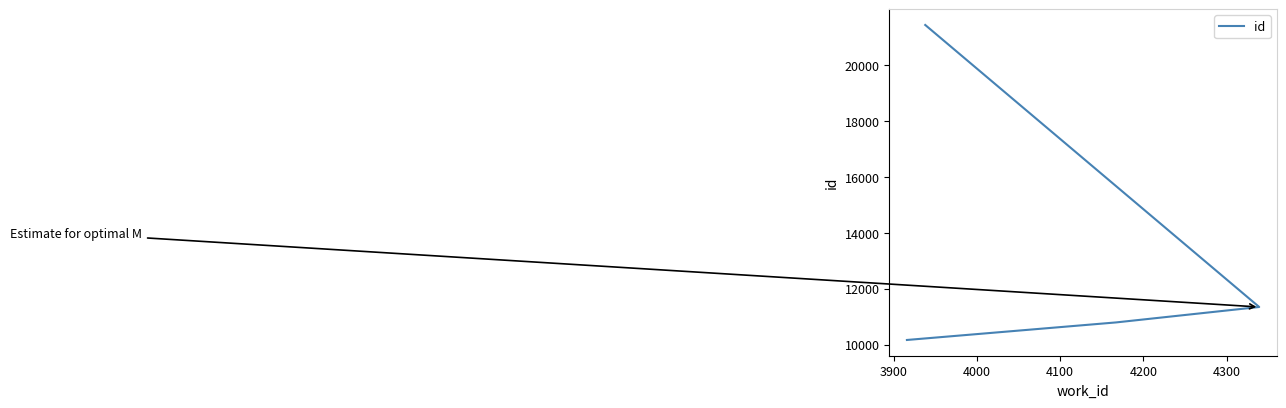

Is this an area chart (filled region under the line)?

No